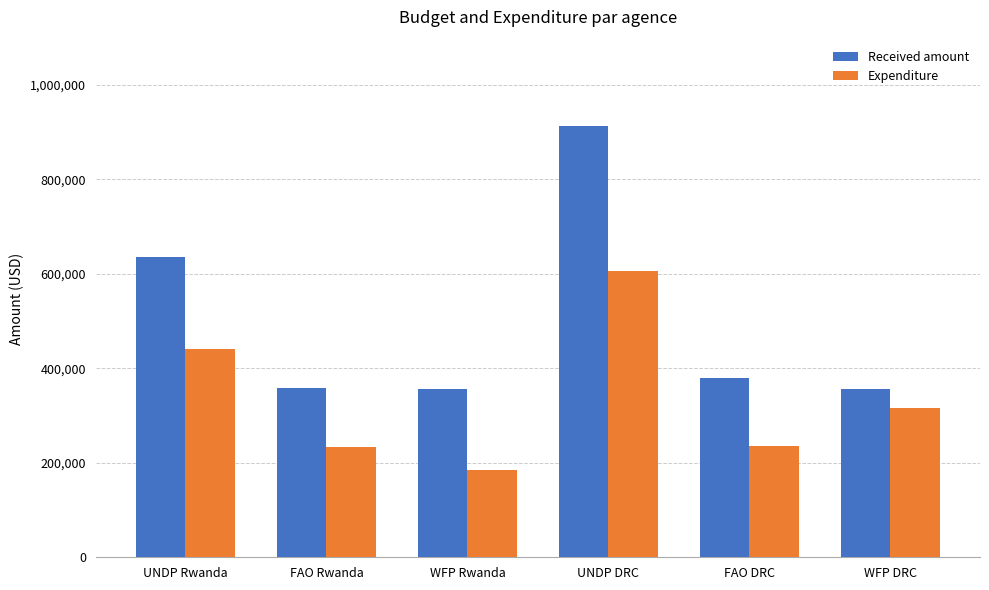

Rank the series by their maximum value, from lowest to highest.

Expenditure, Received amount